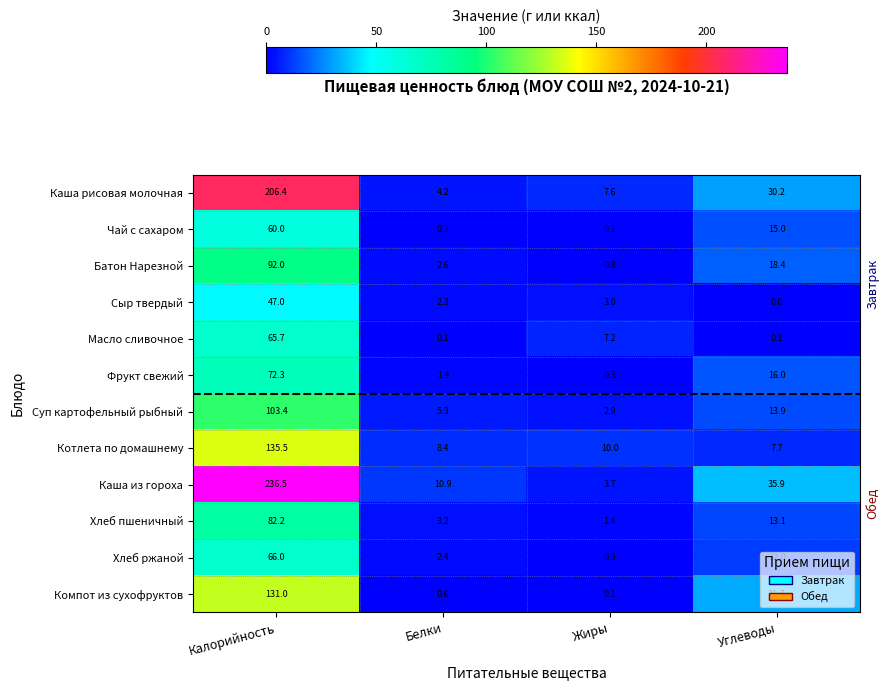

What is the total value across all series at Белки?

41.6